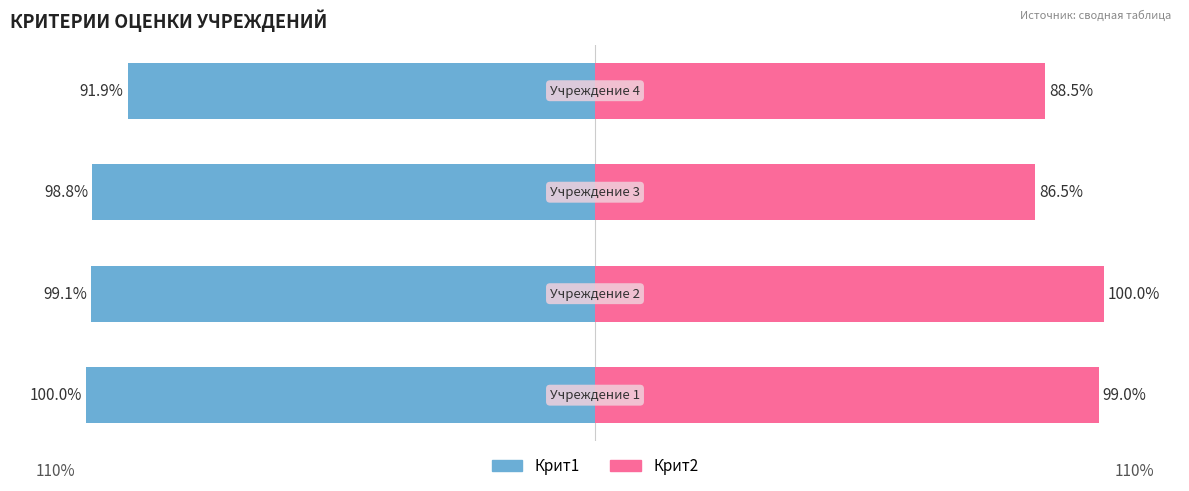

What are all the series names shown in the legend?

Крит1, Крит2